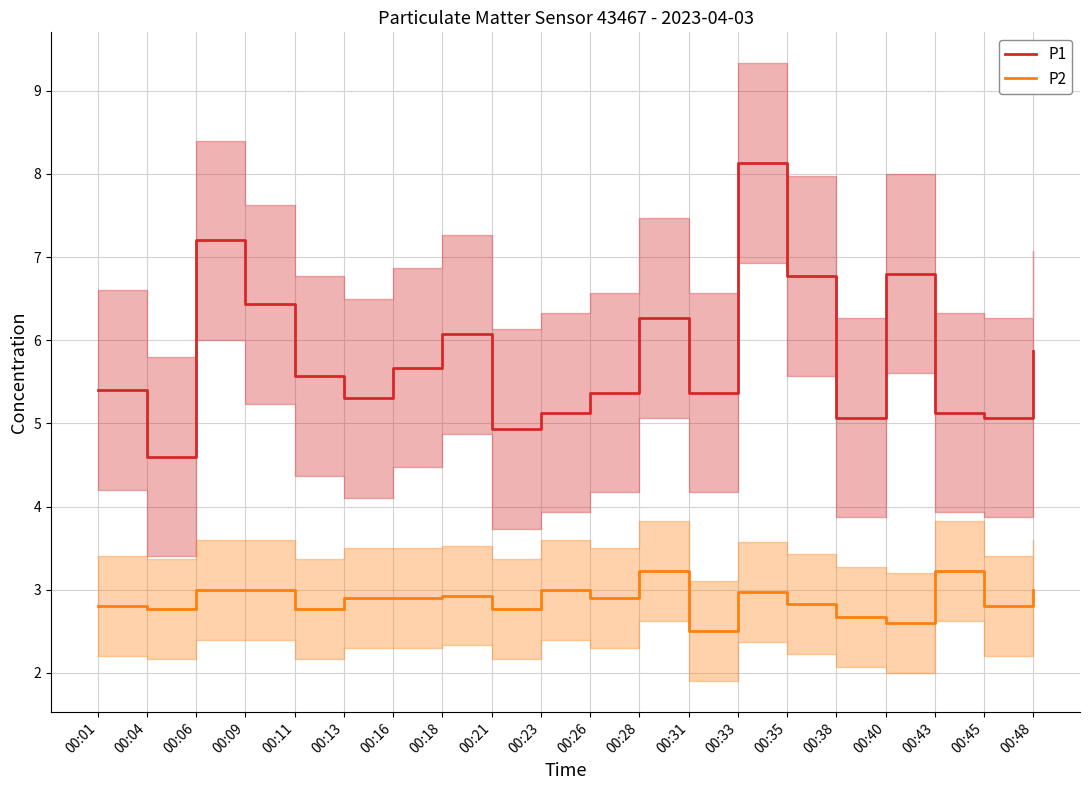

Reading right to left, extract all data points from this chart.

P1: 5.9	5.1	5.1	6.8	5.1	6.8	8.1	5.4	6.3	5.4	5.1	4.9	6.1	5.7	5.3	5.6	6.4	7.2	4.6	5.4
P2: 3.0	2.8	3.2	2.6	2.7	2.8	3.0	2.5	3.2	2.9	3.0	2.8	2.9	2.9	2.9	2.8	3.0	3.0	2.8	2.8